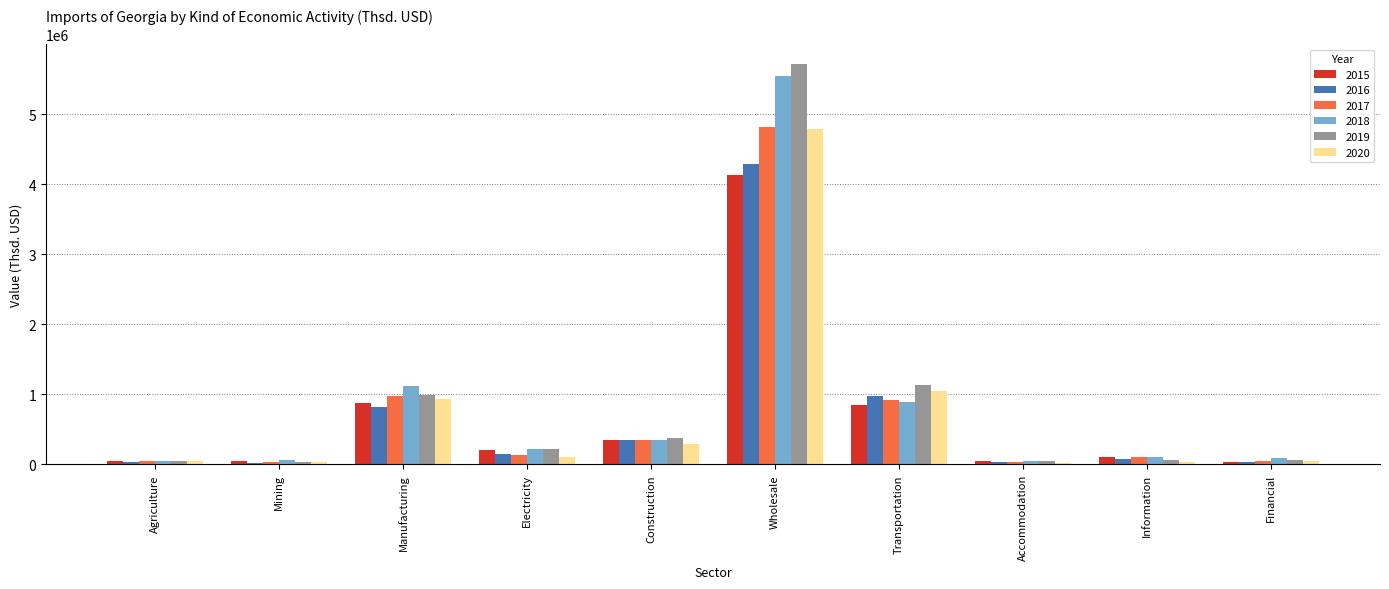

Are the bars grouped side by side (vs. stacked)?

Yes